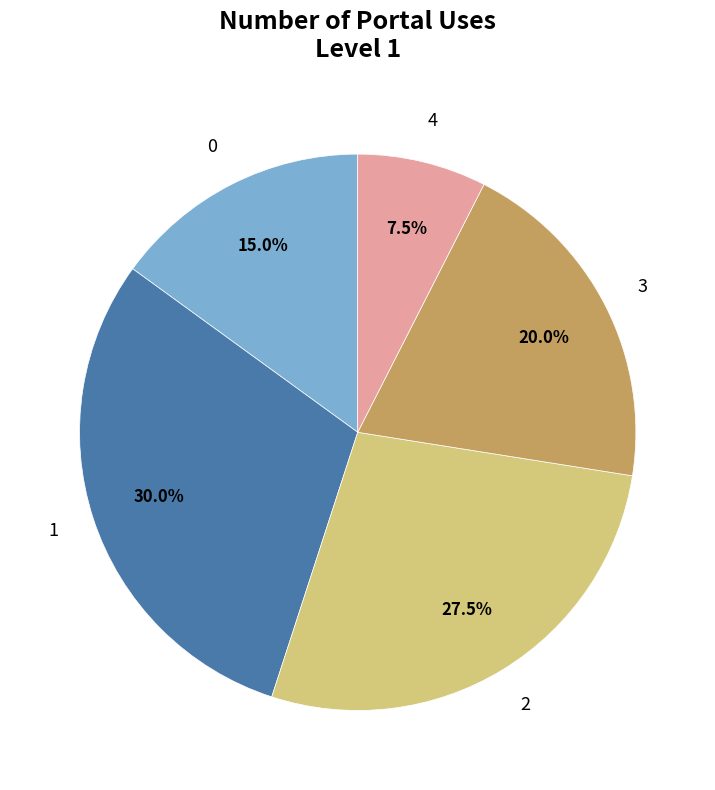

Does 2 represent more than half of the total?

No